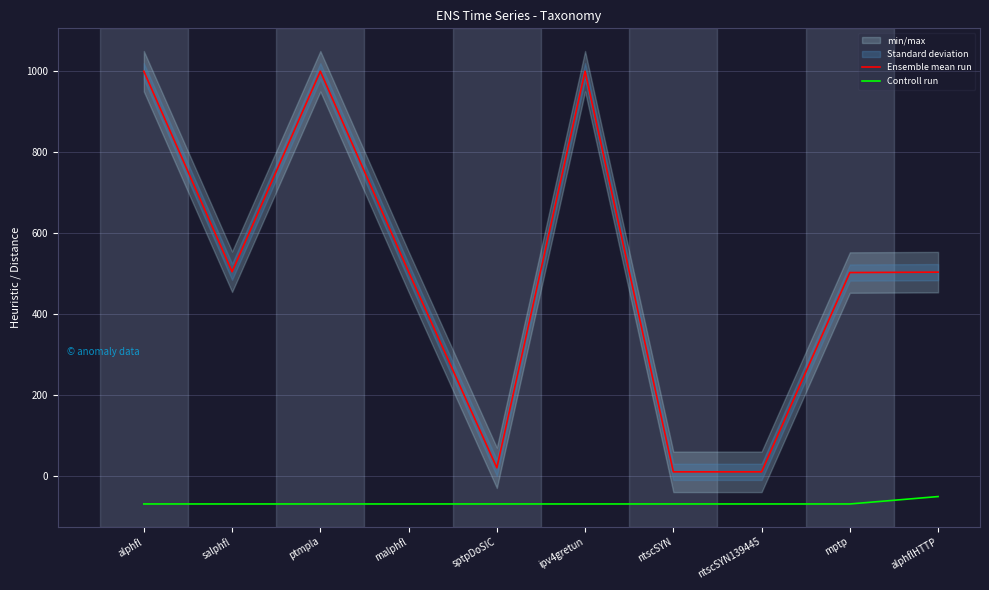

The value of Controll run at salphfl is -69.3. True or false?

True